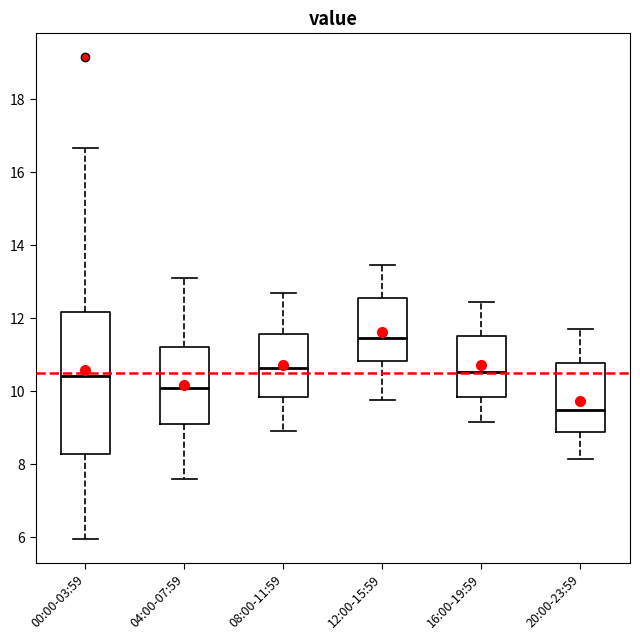

Where is the lower edge of the box for 08:00-11:59 on the y-axis? The values are not printed on the chart, so give them approximately, as read against the axis.

9.8